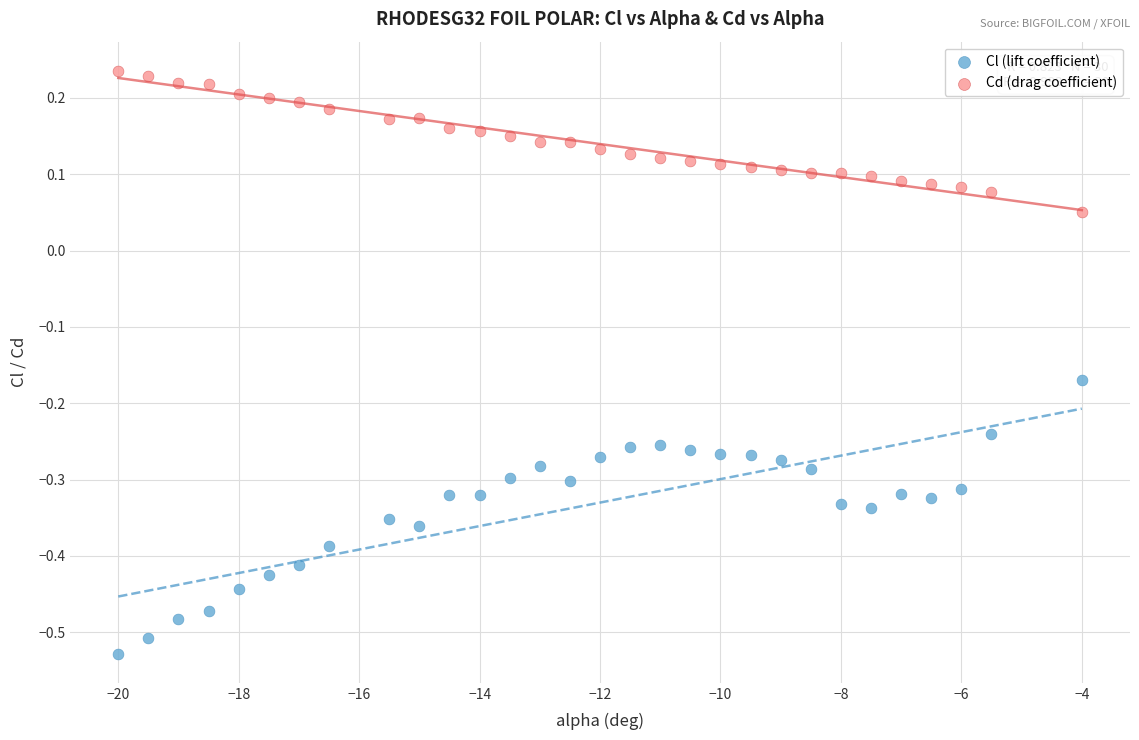

Across all data points, what is the range of Y values (max minus min)?

0.8